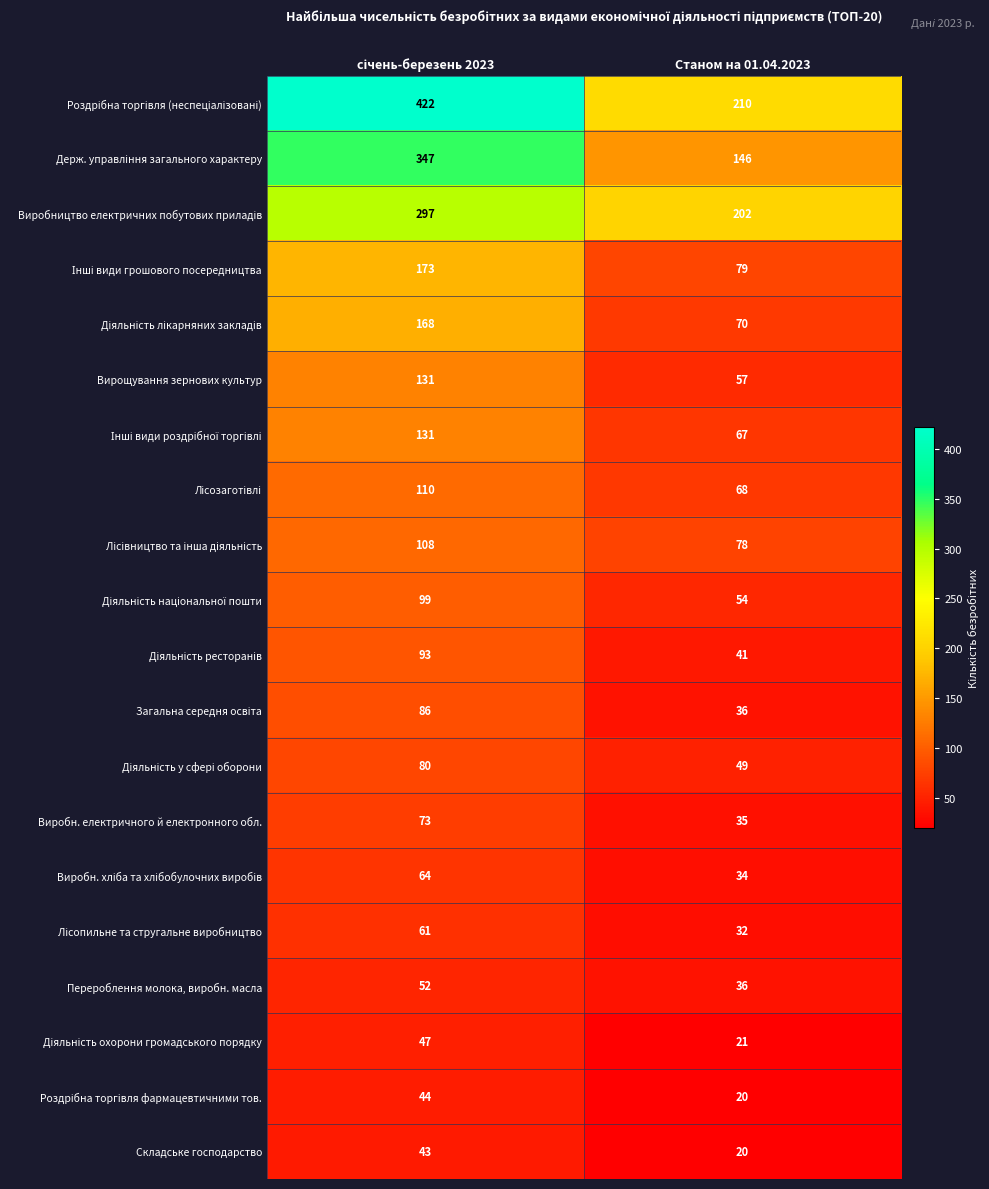

Is it true that Складське господарство equals 34 at Станом на 01.04.2023?

False